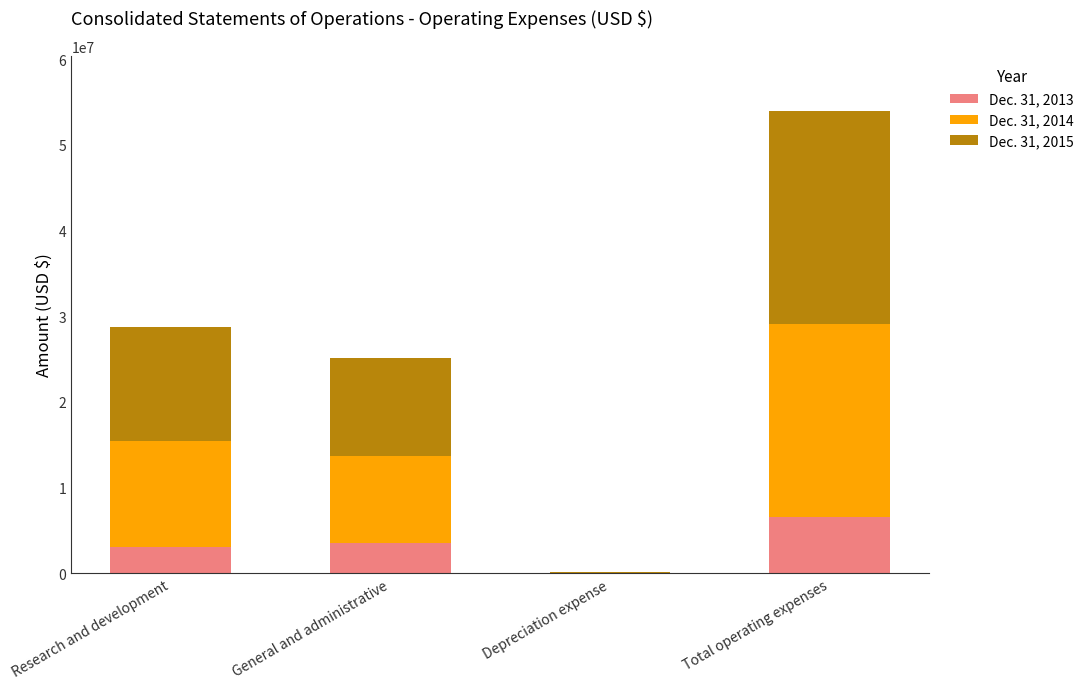

Reading right to left, list the values for the Dec. 31, 2013 series.

Total operating expenses=6591892	Depreciation expense=1560	General and administrative=3476879	Research and development=3109331